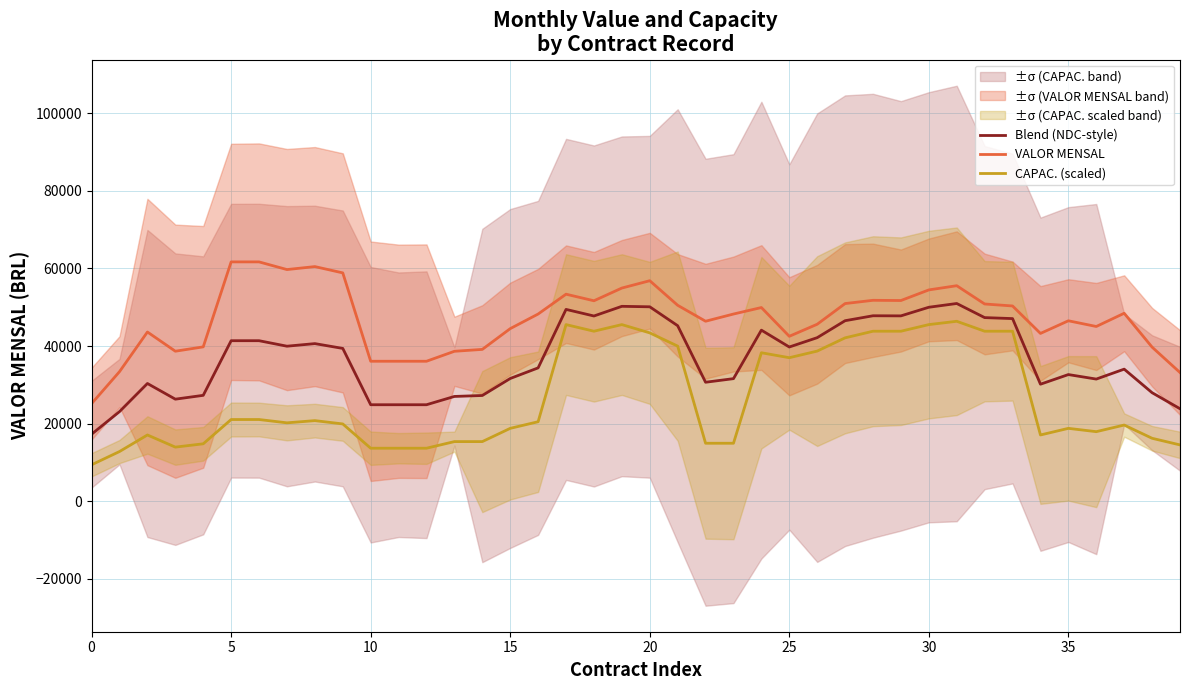

What is the value of the VALOR MENSAL point at the 2nd from the left?

33393.8